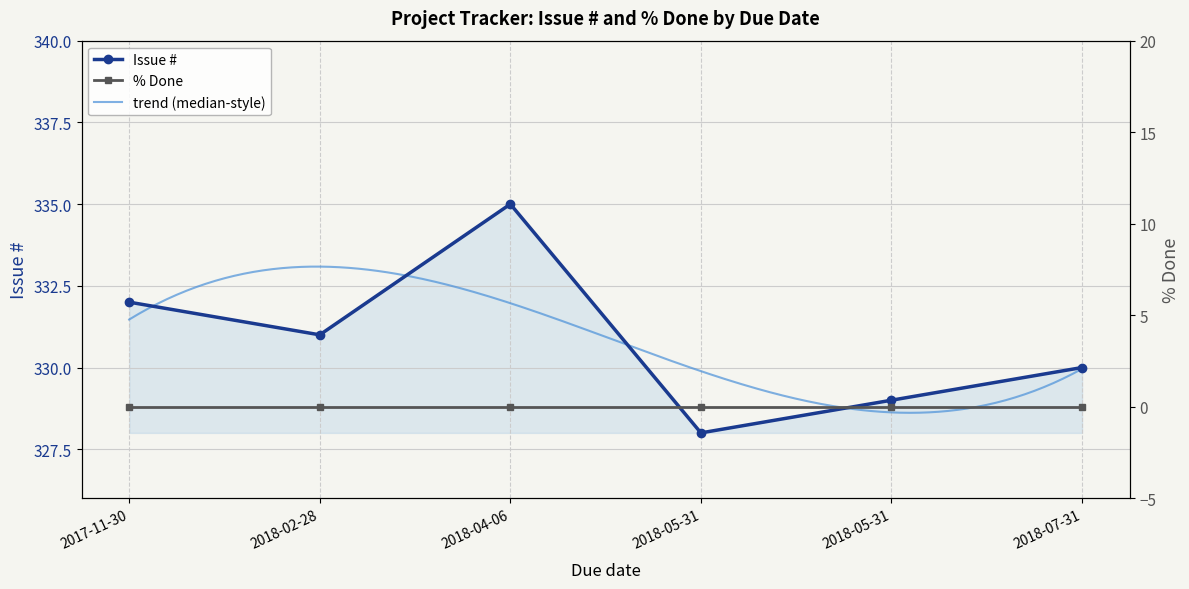

What is the sum of the values at 2018-05-31 and 2018-02-28?

660